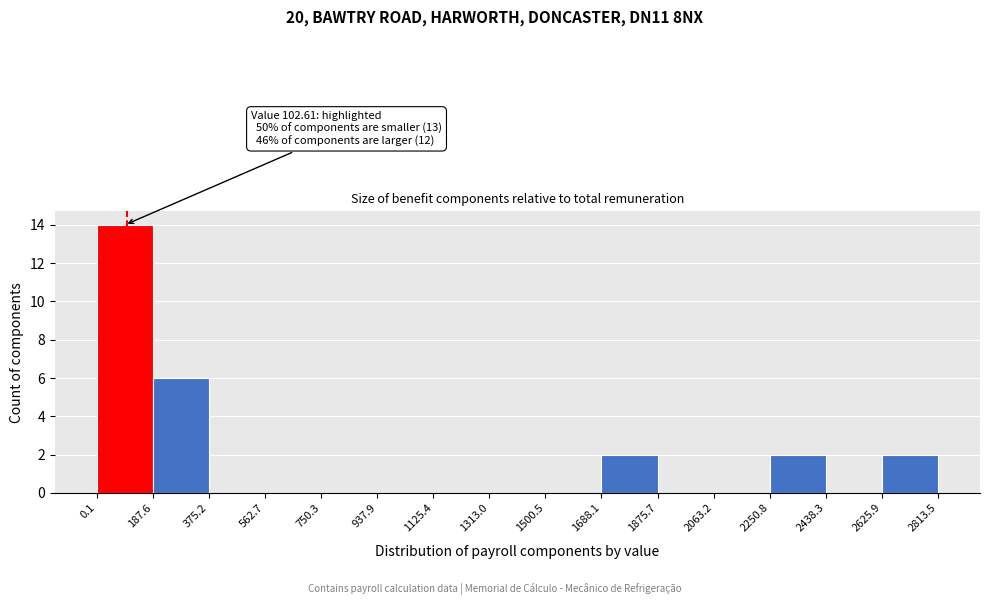

Which range on the x-axis has the tallest bar?

0.1 to 187.6